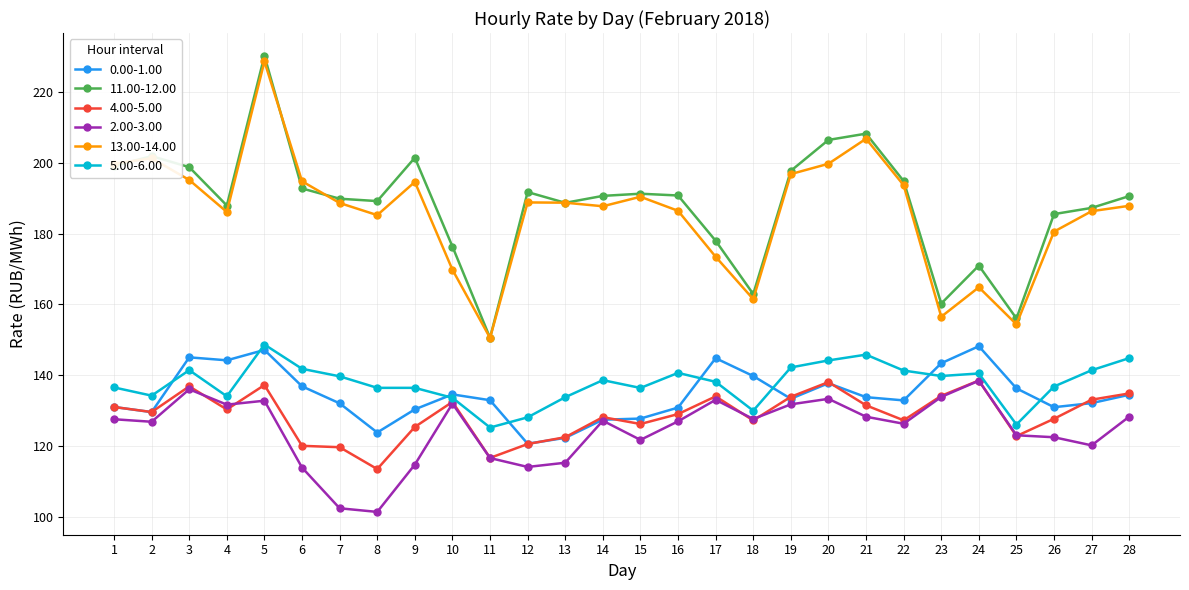

How many series are shown in this chart?

6